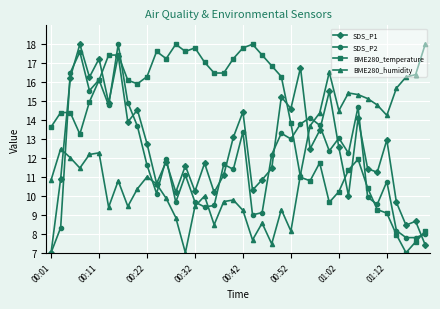

What is the lowest value of the BME280_temperature series?

7.0